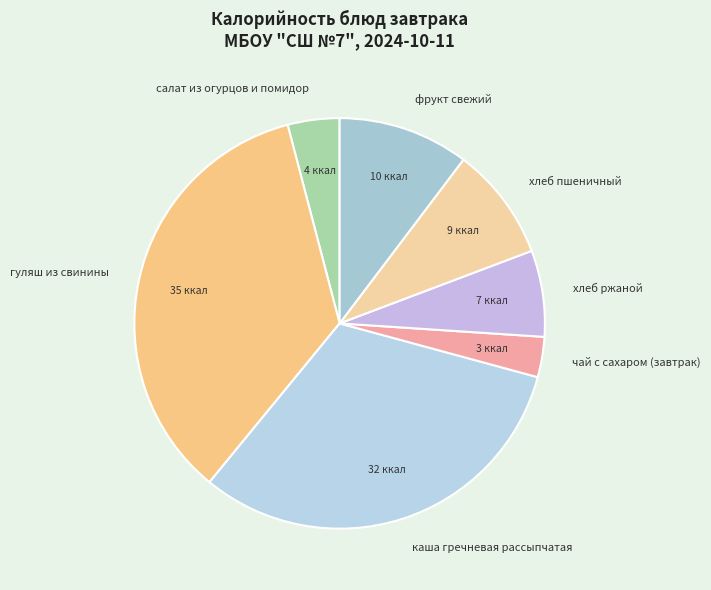

What is the smallest slice in the pie chart?

чай с сахаром (завтрак)